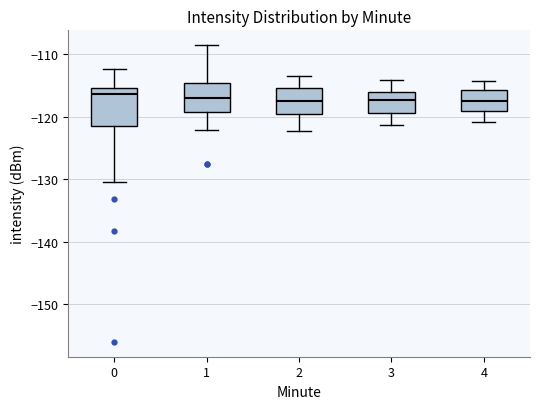

Reading left to right, transcribe this box plot: for each box, give where its median line is, the range the box spans, and where its two whiskers end, as read against the y-axis. The values are not printed on the chart, so give them approximately, as read against the axis.

0: median -116, box -122 to -115, whiskers -130 to -112
1: median -117, box -119 to -115, whiskers -122 to -109
2: median -117, box -119 to -115, whiskers -122 to -113
3: median -117, box -119 to -116, whiskers -121 to -114
4: median -117, box -119 to -116, whiskers -121 to -114